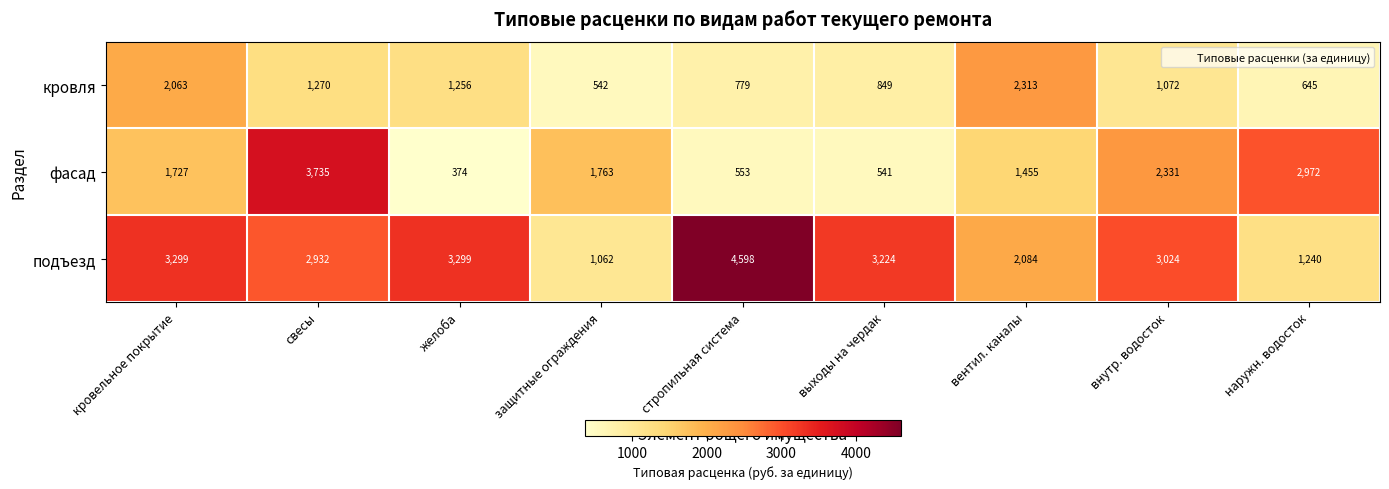

How many data points does each series have?

9